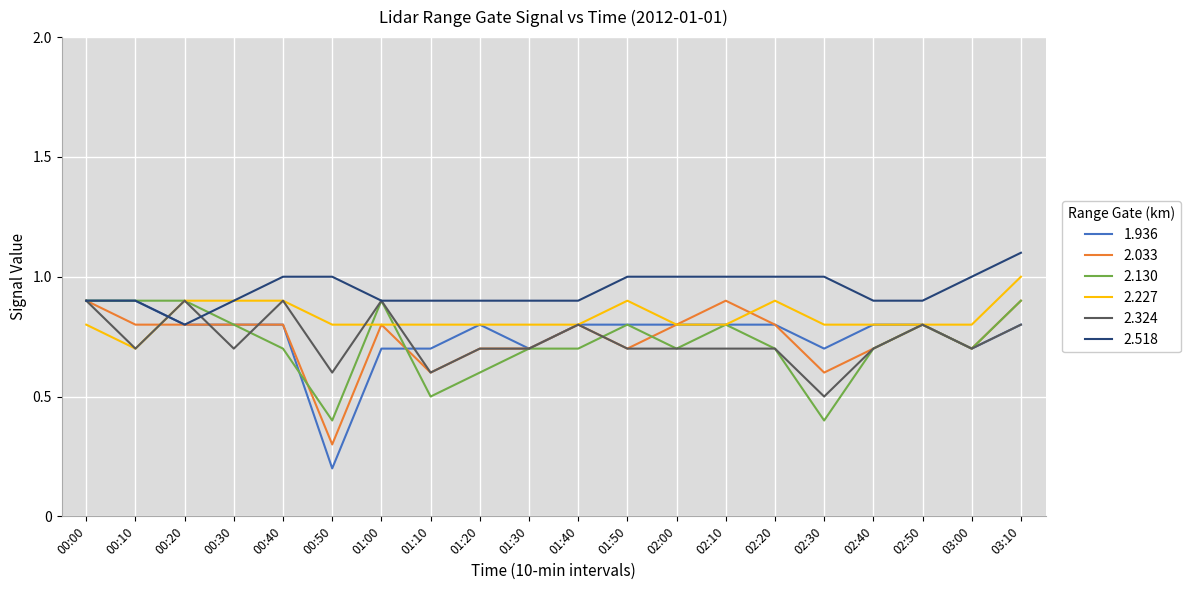

What is the smallest value displayed?

0.2